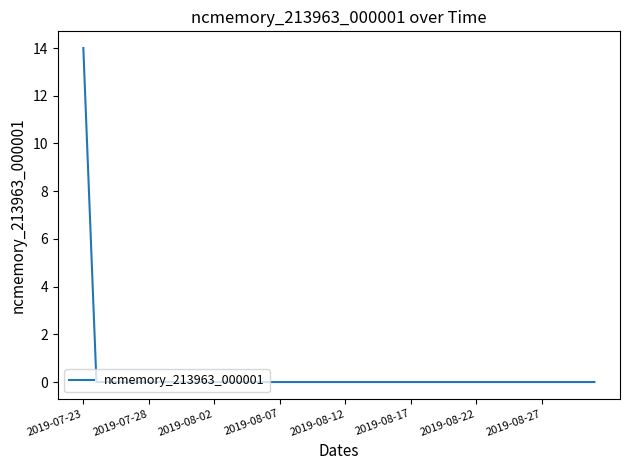

What is the greatest value displayed?

14